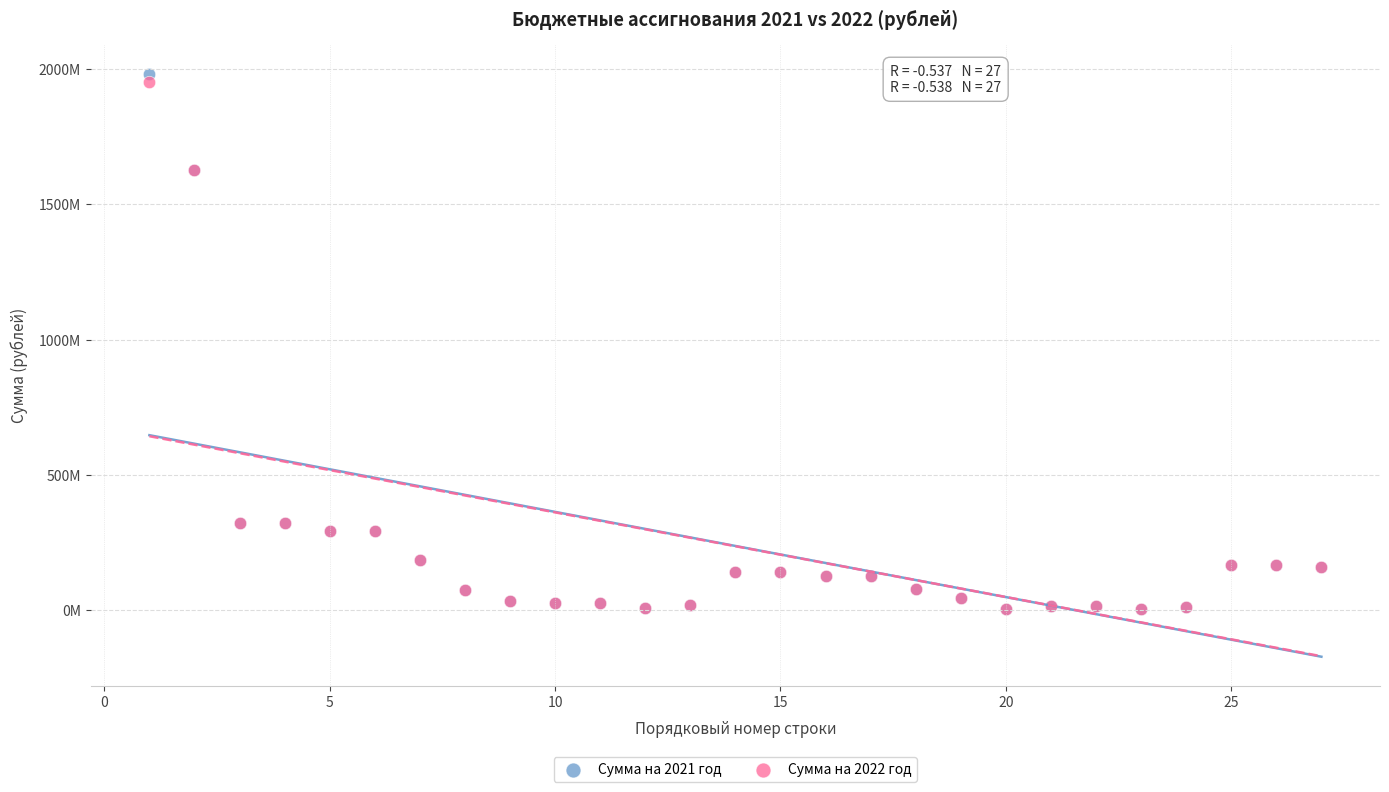

Which series has the widest spread of Y values?

Сумма на 2021 год